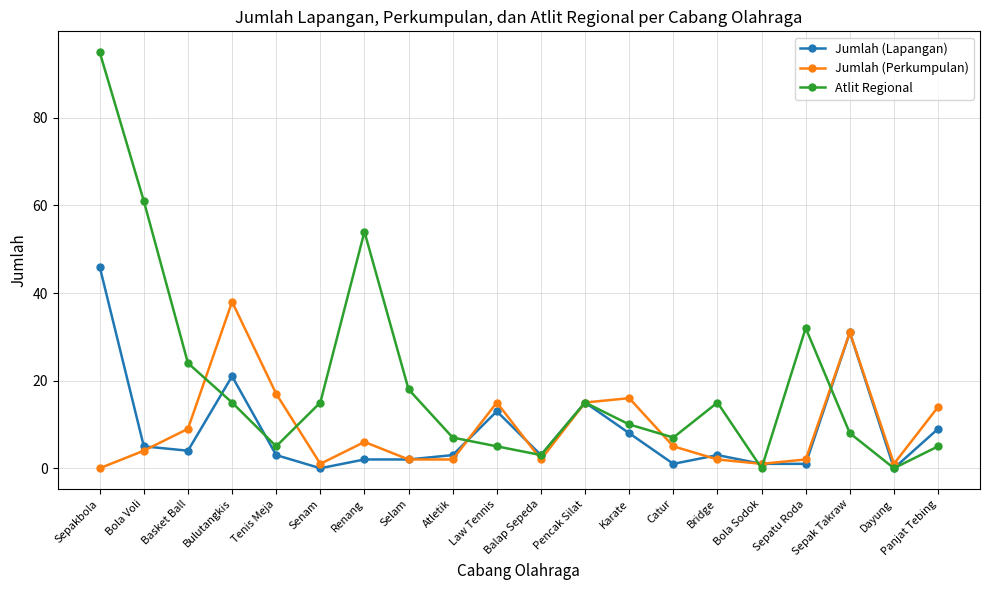

Reading right to left, what are all the values shown in this chart?

Jumlah (Lapangan): Panjat Tebing=9	Dayung=0	Sepak Takraw=31	Sepatu Roda=1	Bola Sodok=1	Bridge=3	Catur=1	Karate=8	Pencak Silat=15	Balap Sepeda=3	Law Tennis=13	Atletik=3	Selam=2	Renang=2	Senam=0	Tenis Meja=3	Bulutangkis=21	Basket Ball=4	Bola Voli=5	Sepakbola=46
Jumlah (Perkumpulan): Panjat Tebing=14	Dayung=1	Sepak Takraw=31	Sepatu Roda=2	Bola Sodok=1	Bridge=2	Catur=5	Karate=16	Pencak Silat=15	Balap Sepeda=2	Law Tennis=15	Atletik=2	Selam=2	Renang=6	Senam=1	Tenis Meja=17	Bulutangkis=38	Basket Ball=9	Bola Voli=4	Sepakbola=0
Atlit Regional: Panjat Tebing=5	Dayung=0	Sepak Takraw=8	Sepatu Roda=32	Bola Sodok=0	Bridge=15	Catur=7	Karate=10	Pencak Silat=15	Balap Sepeda=3	Law Tennis=5	Atletik=7	Selam=18	Renang=54	Senam=15	Tenis Meja=5	Bulutangkis=15	Basket Ball=24	Bola Voli=61	Sepakbola=95